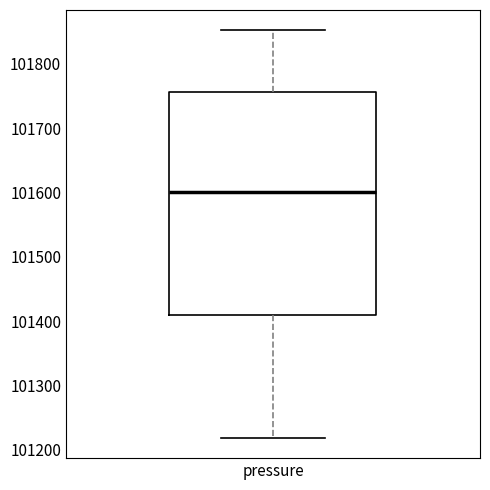

Where is the upper edge of the box for pressure on the y-axis? The values are not printed on the chart, so give them approximately, as read against the axis.

101760